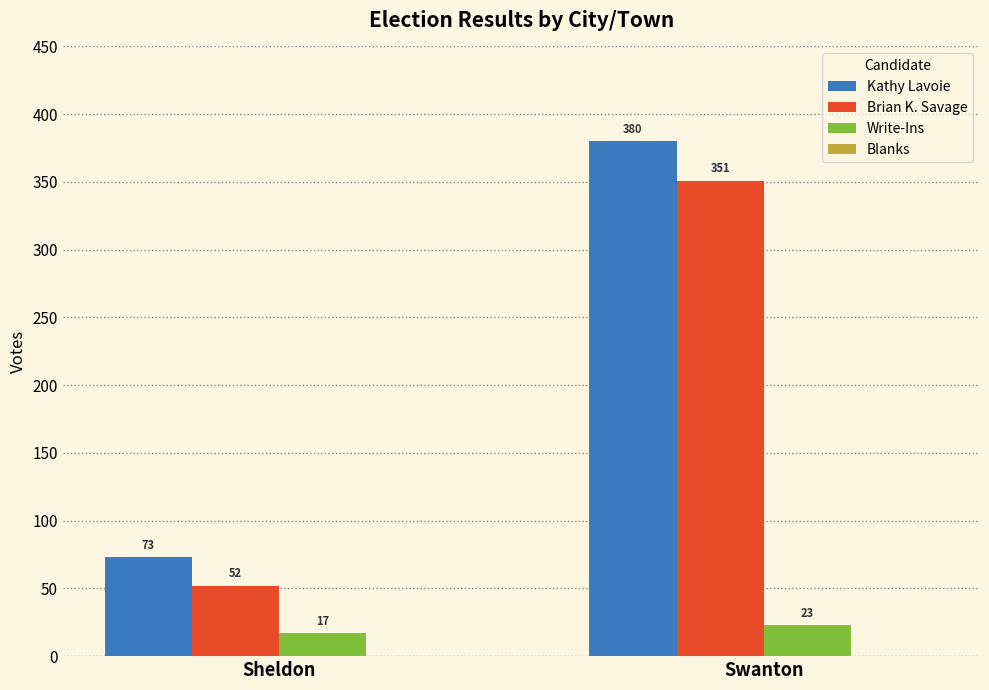

Where is Kathy Lavoie nearest to the value 226?

Sheldon